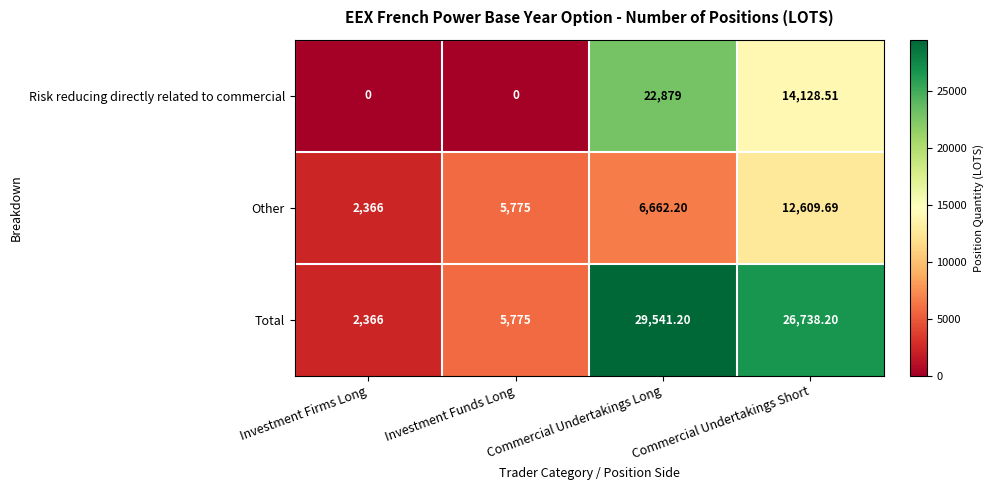

Count the number of data series in this chart.

3